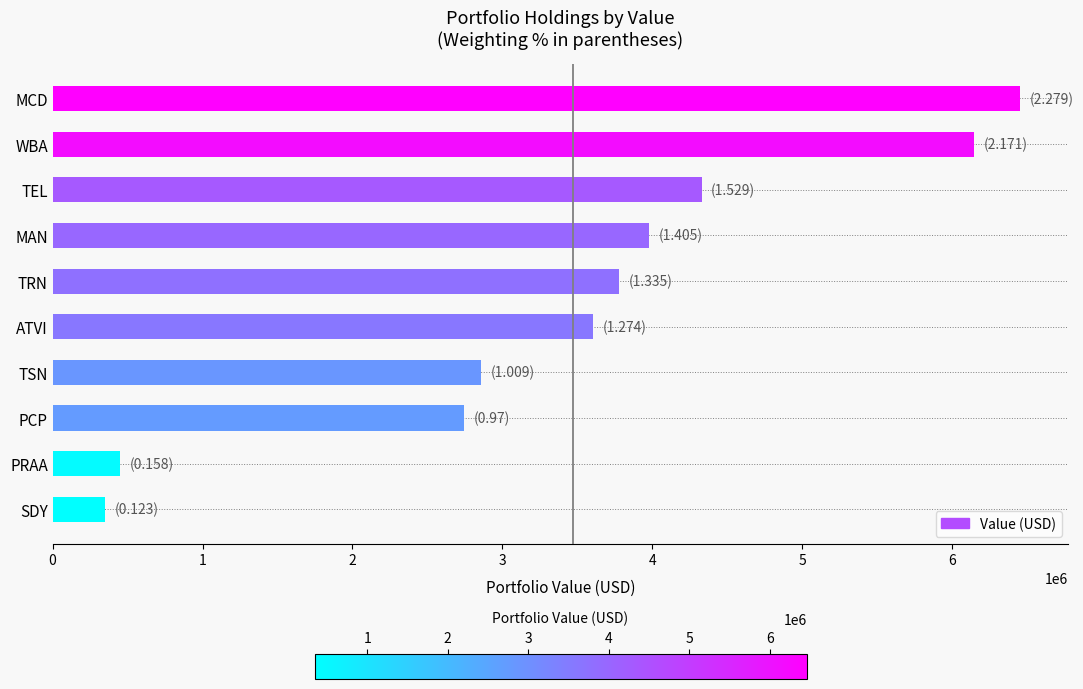

Does the chart contain stacked bars?

No